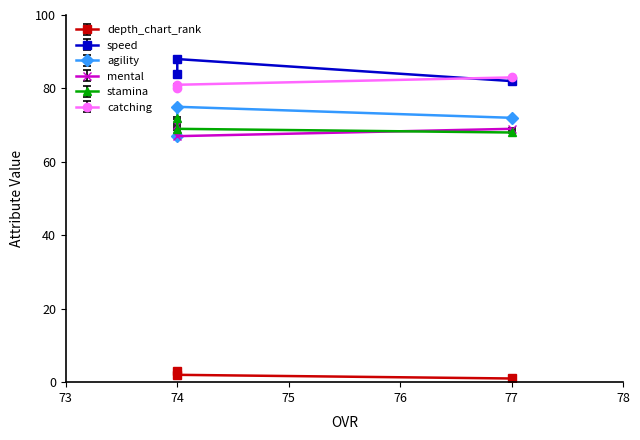

Reading left to right, list all the values displayed in this chart.

depth_chart_rank: 77=1.0	74=2.0	74=3.0
speed: 77=82.0	74=88.0	74=84.0
agility: 77=72.2	74=75.2	74=67.2
mental: 77=69.0	74=67.0	74=70.0
stamina: 77=68.0	74=69.0	74=72.0
catching: 77=83.0	74=81.0	74=80.0